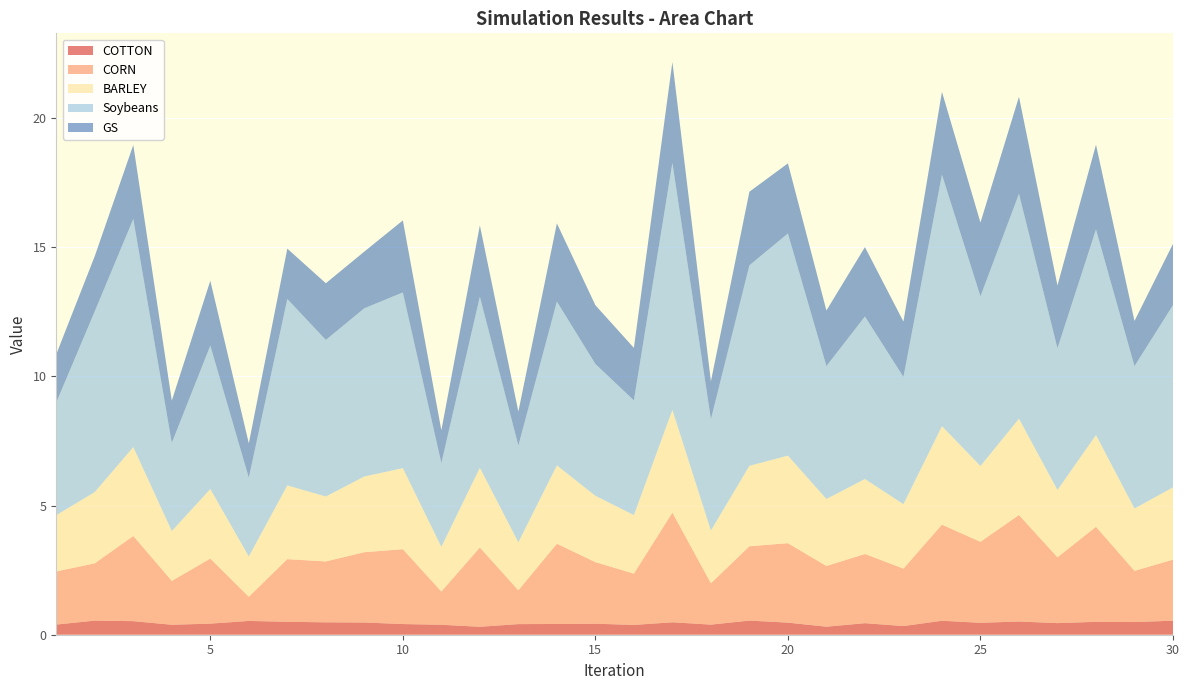

Reading left to right, extract all data points from this chart.

COTTON: 1=0.4	2=0.5	3=0.5	4=0.4	5=0.4	6=0.5	7=0.5	8=0.5	9=0.5	10=0.4	11=0.4	12=0.3	13=0.4	14=0.4	15=0.4	16=0.4	17=0.5	18=0.4	19=0.5	20=0.5	21=0.3	22=0.4	23=0.3	24=0.5	25=0.5	26=0.5	27=0.4	28=0.5	29=0.5	30=0.5
CORN: 1=2.1	2=2.2	3=3.3	4=1.7	5=2.5	6=0.9	7=2.4	8=2.4	9=2.7	10=2.9	11=1.3	12=3.1	13=1.3	14=3.1	15=2.4	16=2.0	17=4.2	18=1.6	19=2.9	20=3.1	21=2.3	22=2.7	23=2.2	24=3.7	25=3.1	26=4.1	27=2.5	28=3.7	29=2.0	30=2.4
BARLEY: 1=2.2	2=2.8	3=3.4	4=1.9	5=2.7	6=1.6	7=2.9	8=2.5	9=2.9	10=3.1	11=1.7	12=3.1	13=1.9	14=3.0	15=2.6	16=2.3	17=4.0	18=2.0	19=3.1	20=3.4	21=2.6	22=2.9	23=2.5	24=3.8	25=2.9	26=3.7	27=2.6	28=3.6	29=2.4	30=2.8
Soybeans: 1=4.4	2=7.0	3=8.8	4=3.4	5=5.6	6=3.0	7=7.2	8=6.1	9=6.5	10=6.8	11=3.2	12=6.6	13=3.7	14=6.3	15=5.1	16=4.4	17=9.6	18=4.3	19=7.8	20=8.6	21=5.1	22=6.3	23=4.9	24=9.7	25=6.6	26=8.7	27=5.5	28=8.0	29=5.5	30=7.1
GS: 1=1.9	2=2.1	3=2.9	4=1.6	5=2.5	6=1.3	7=1.9	8=2.2	9=2.2	10=2.8	11=1.3	12=2.8	13=1.3	14=3.0	15=2.3	16=2.0	17=3.9	18=1.5	19=2.8	20=2.7	21=2.2	22=2.7	23=2.1	24=3.2	25=2.9	26=3.8	27=2.4	28=3.3	29=1.7	30=2.4